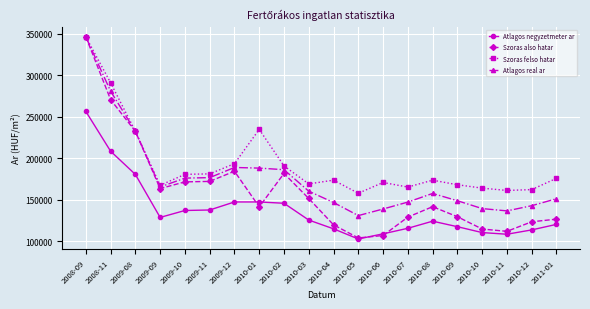

The value of Szoras felso hatar at 2009-10 is 180674. True or false?

True